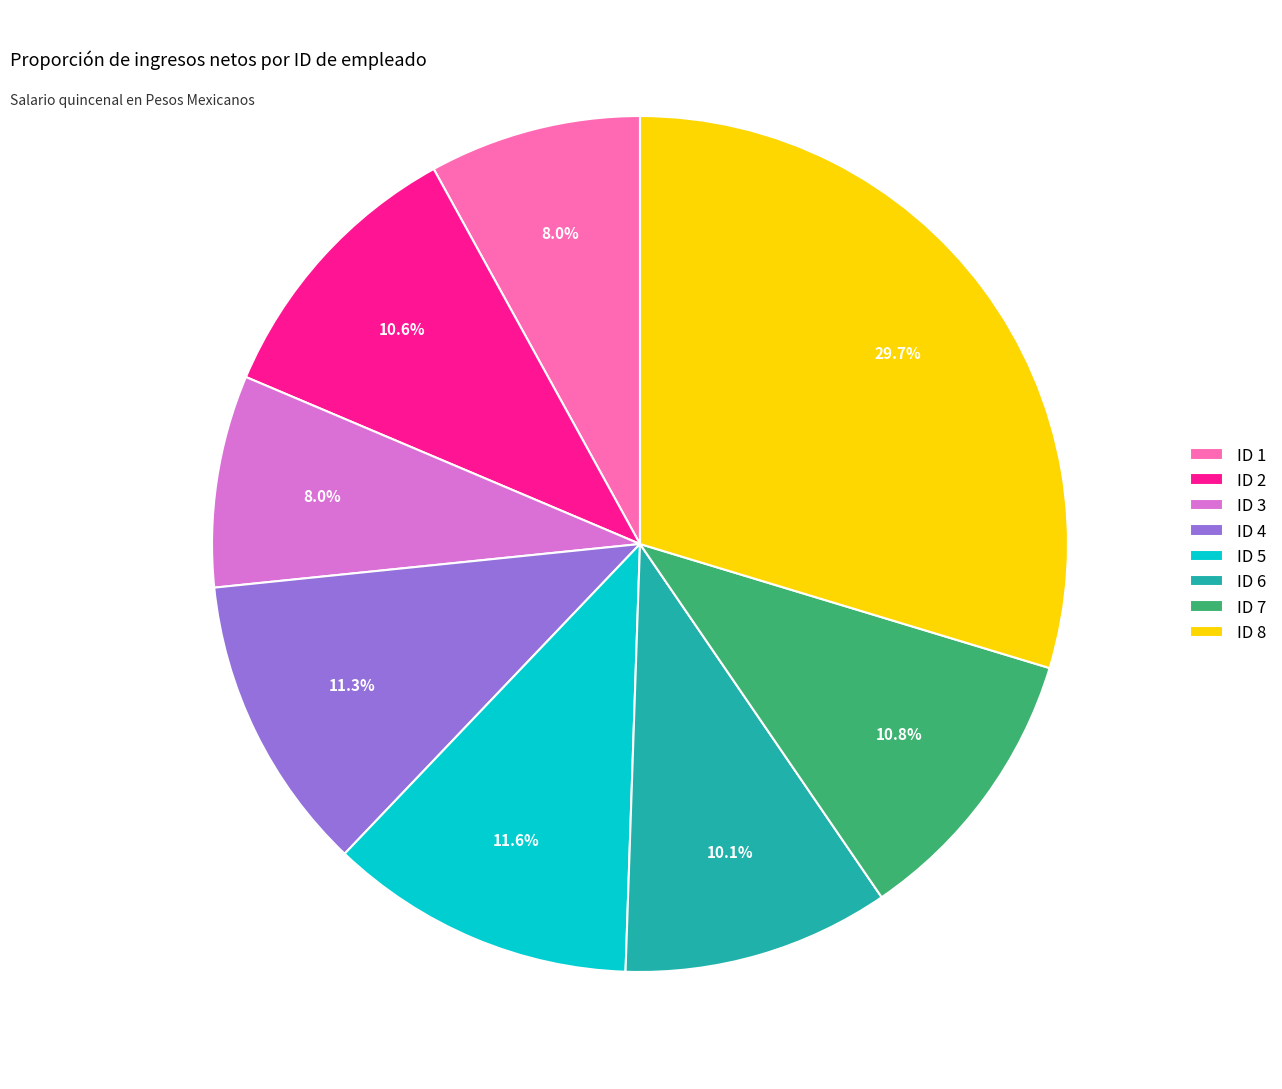

Is ID 5 the majority of the pie?

No